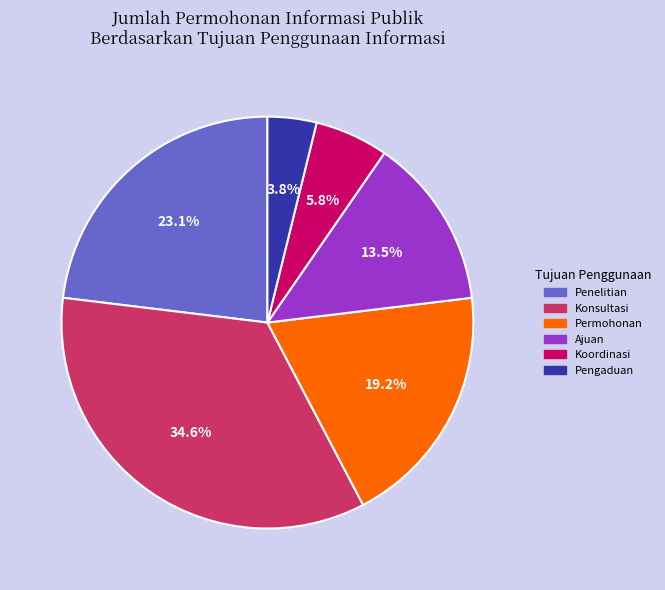

Which slice is the largest?

Konsultasi